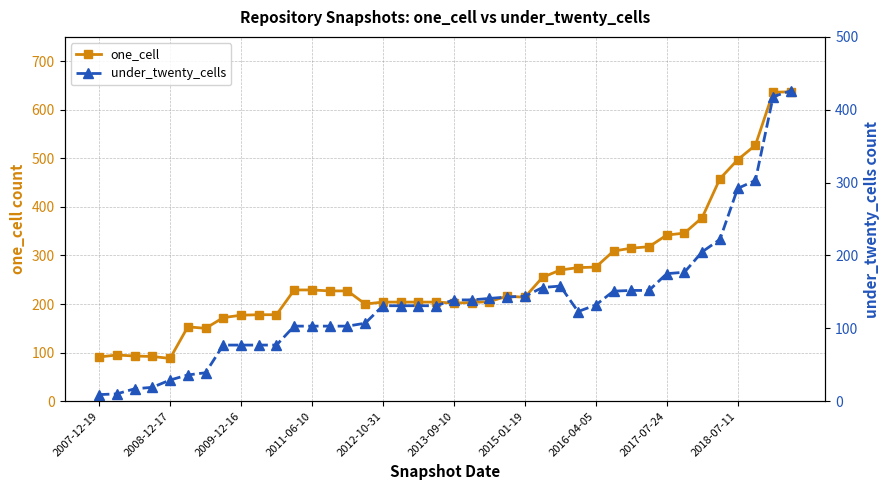

Is it true that one_cell equals 295 at 15?

False